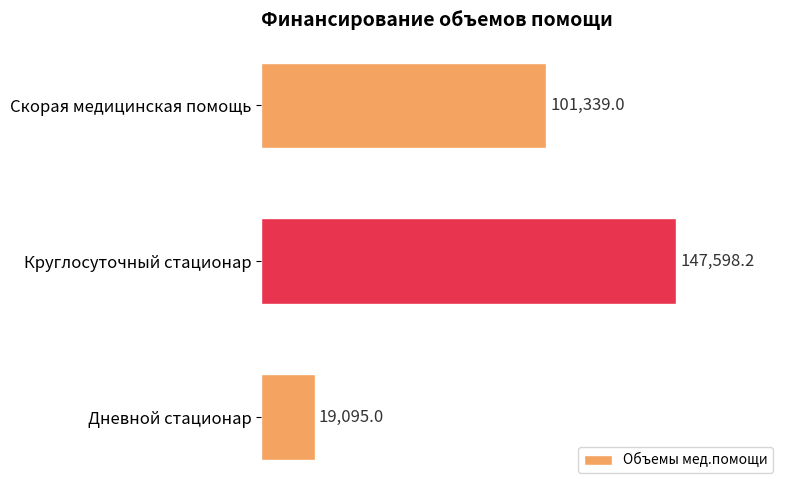

Rank the categories by value from highest to lowest.

Круглосуточный стационар, Скорая медицинская помощь, Дневной стационар